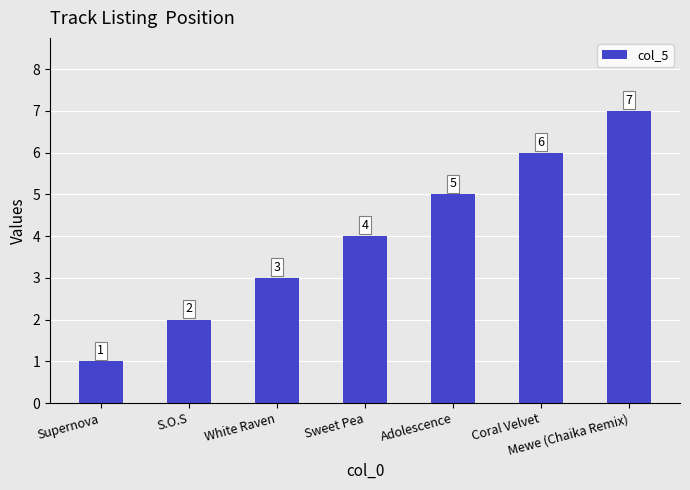

What is the change in value from Sweet Pea to Mewe (Chaika Remix)?

+3